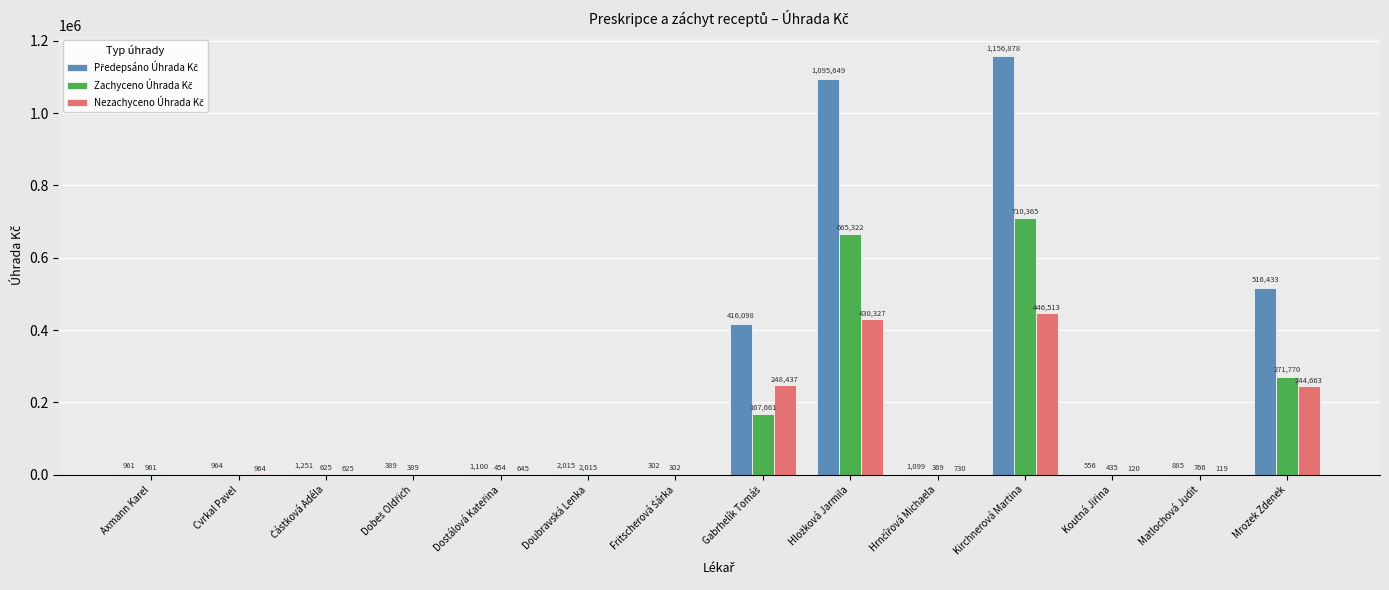

What is the maximum value shown in the chart?

1156877.6